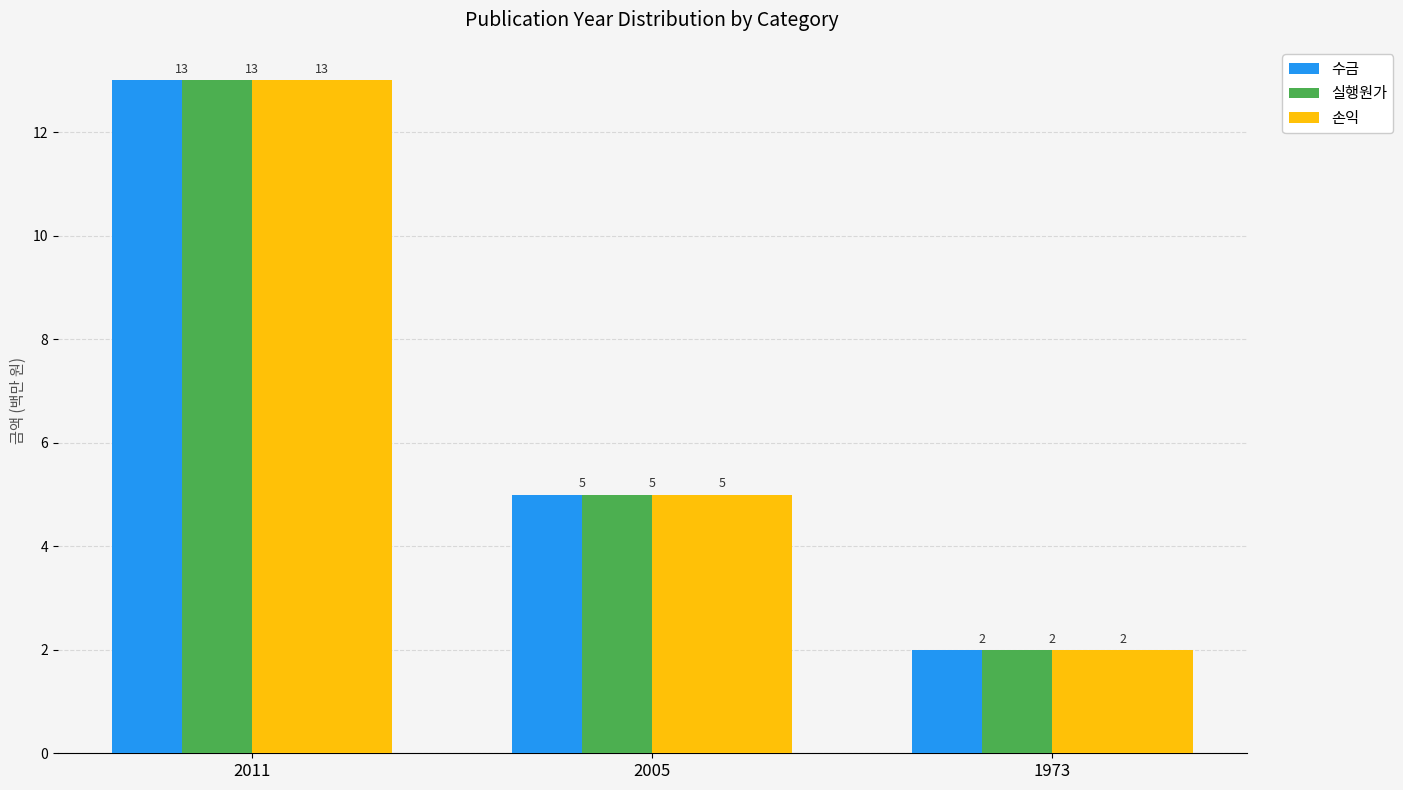

Does the chart contain stacked bars?

No